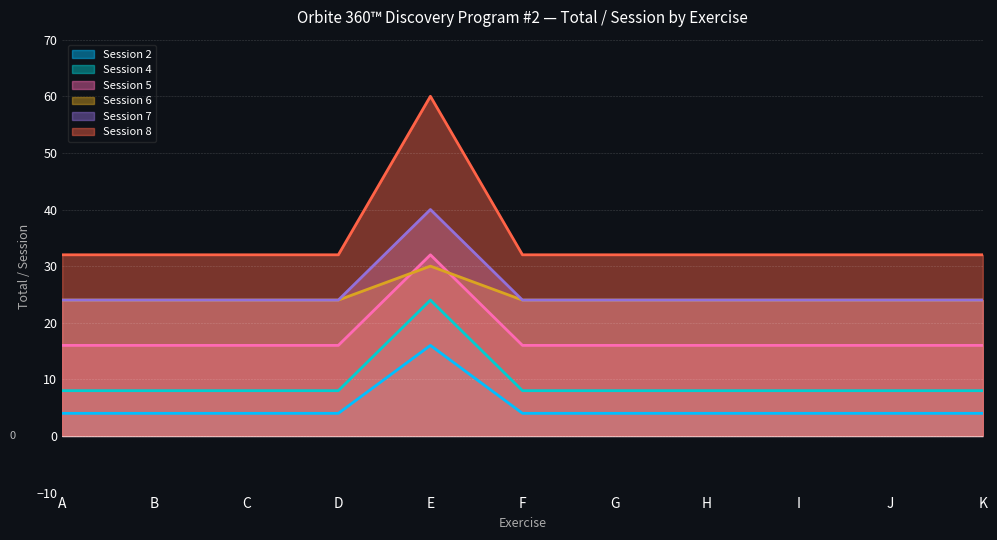

What value does the Session 6 series have at F?

24